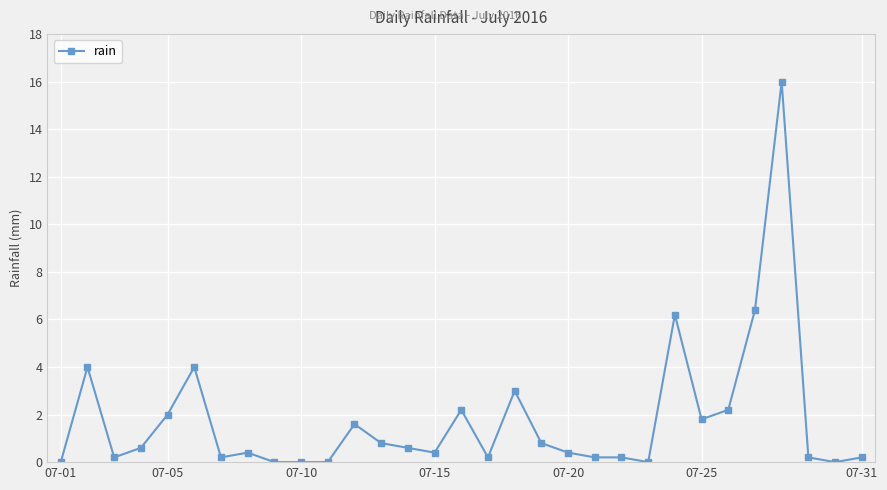

What is the value of the 4th point from the left?

0.6